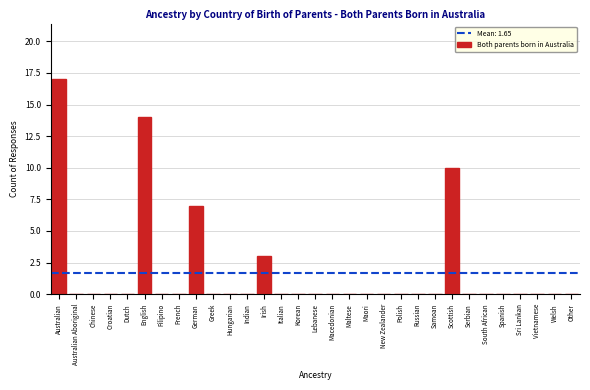

Is it true that the value at Lebanese is 9?

False